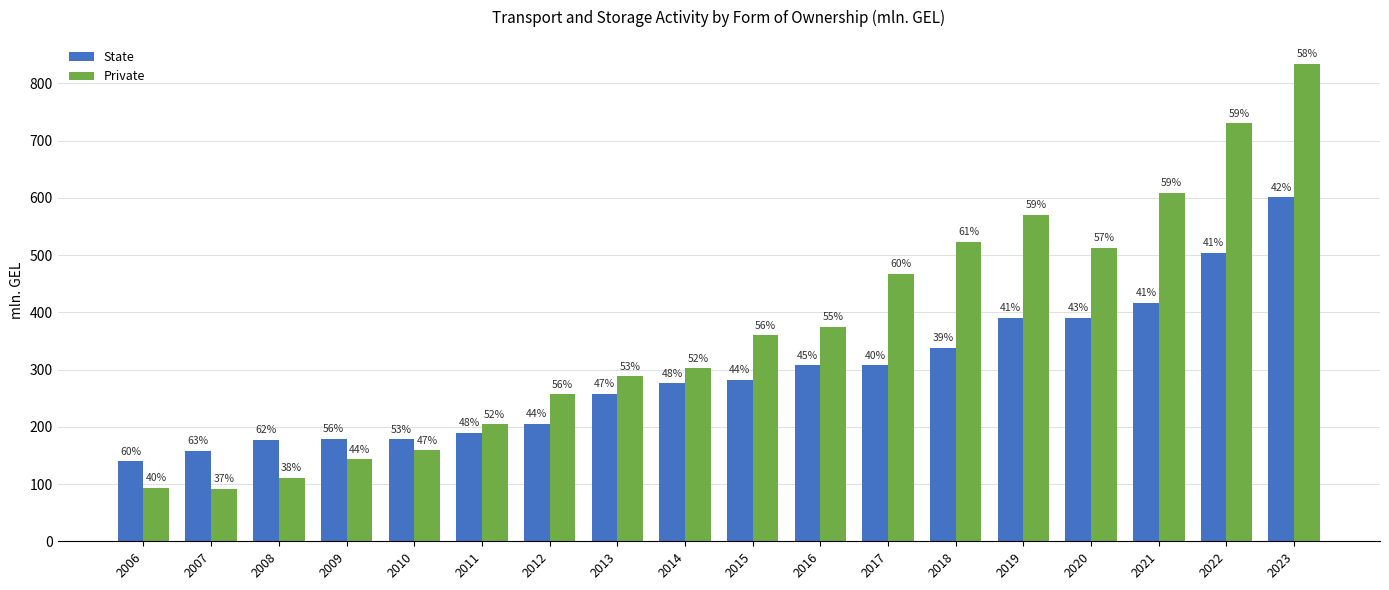

What are all the series names shown in the legend?

State, Private